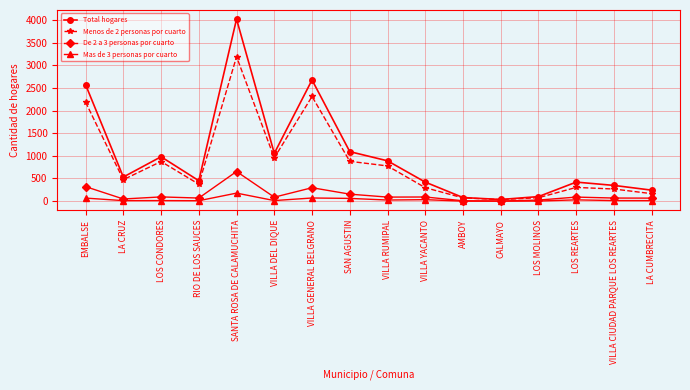

What is the value of the De 2 a 3 personas por cuarto point at the 9th from the left?

89